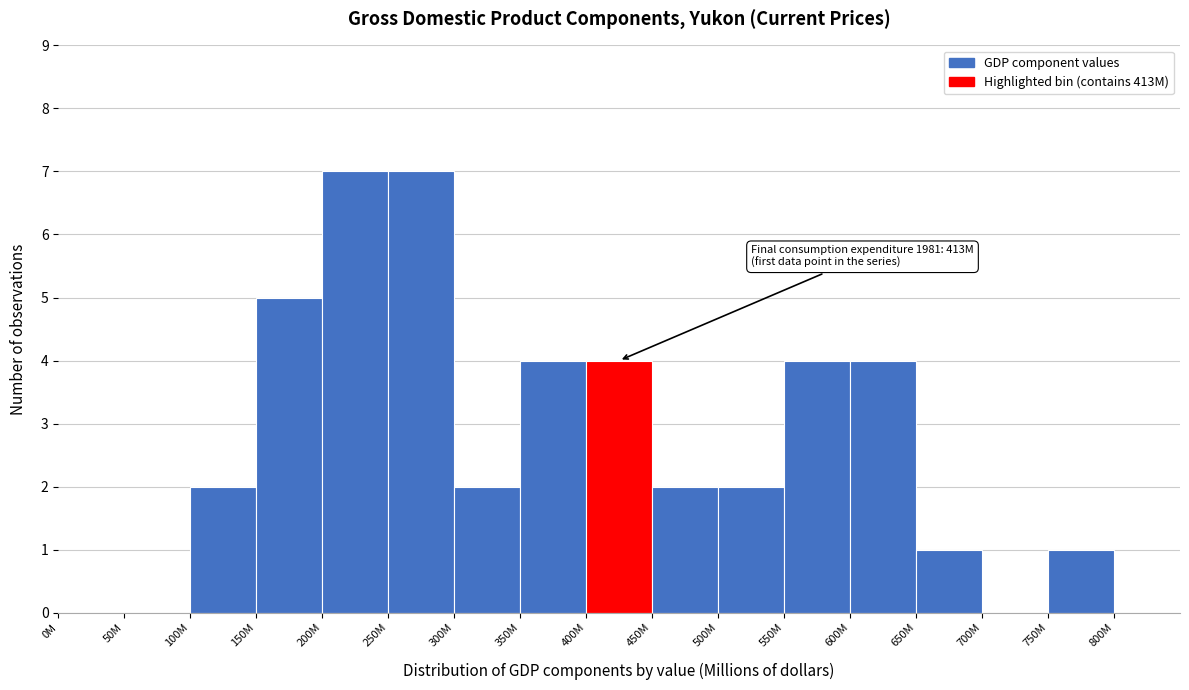

Reading right to left, what are all the values shown in this chart?

800M=0	750M=1	700M=0	650M=1	600M=4	550M=4	500M=2	450M=2	400M=4	350M=4	300M=2	250M=7	200M=7	150M=5	100M=2	50M=0	0M=0